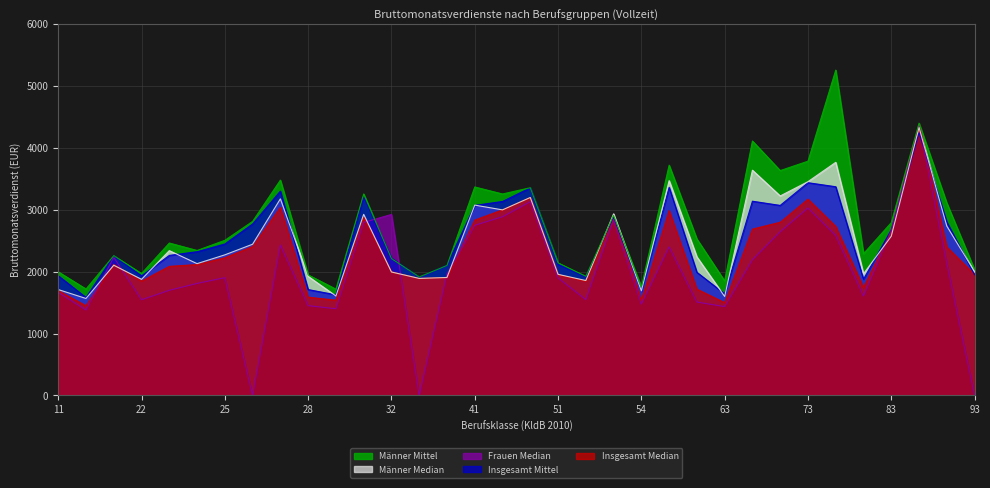

Read the Männer Mittel value at 82, to the nearest 10.

2290